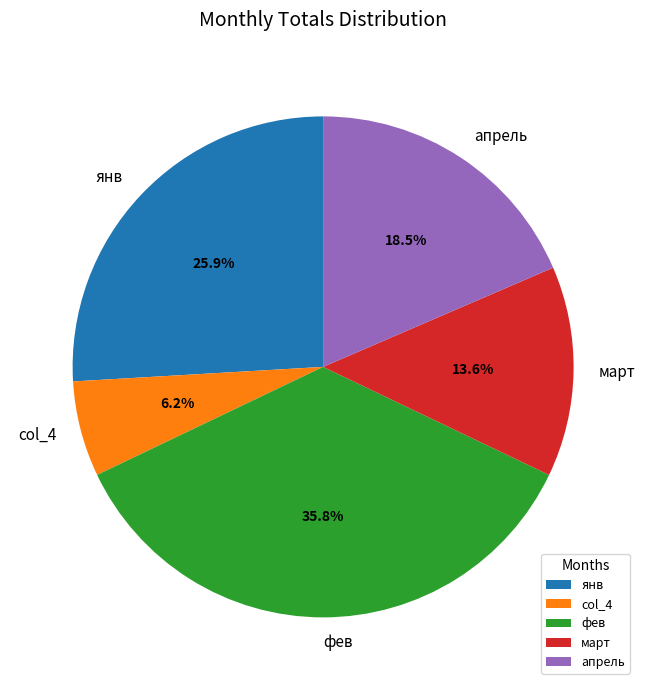

Count the number of slices in the pie.

5